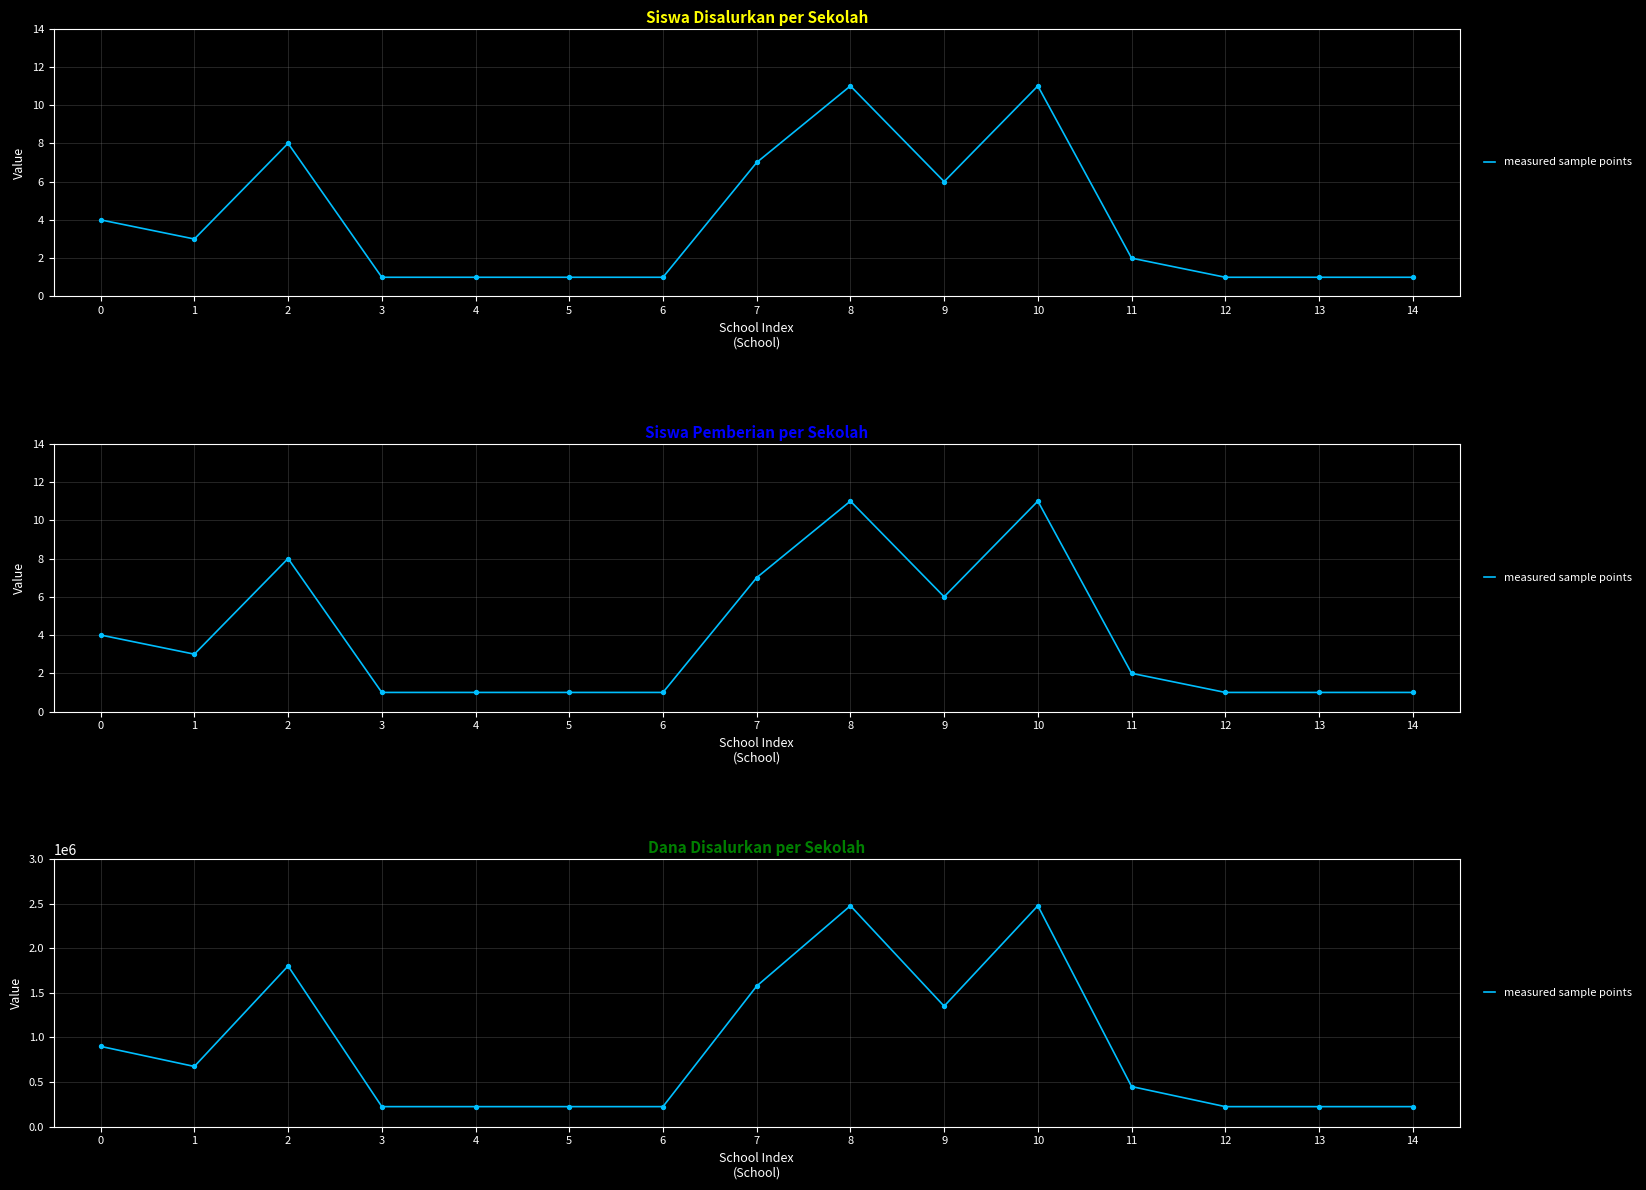

What is the change in value from 8 to 13?

-2250000